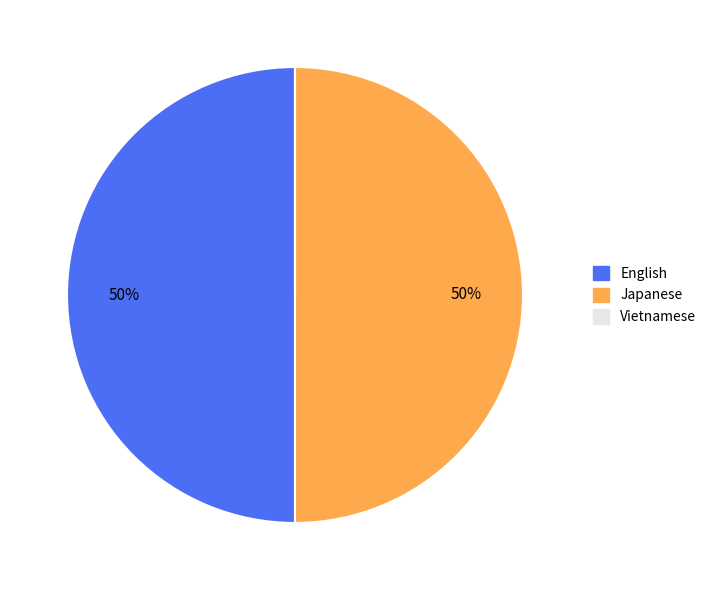

Combined, do Japanese and English account for over 50%?

Yes